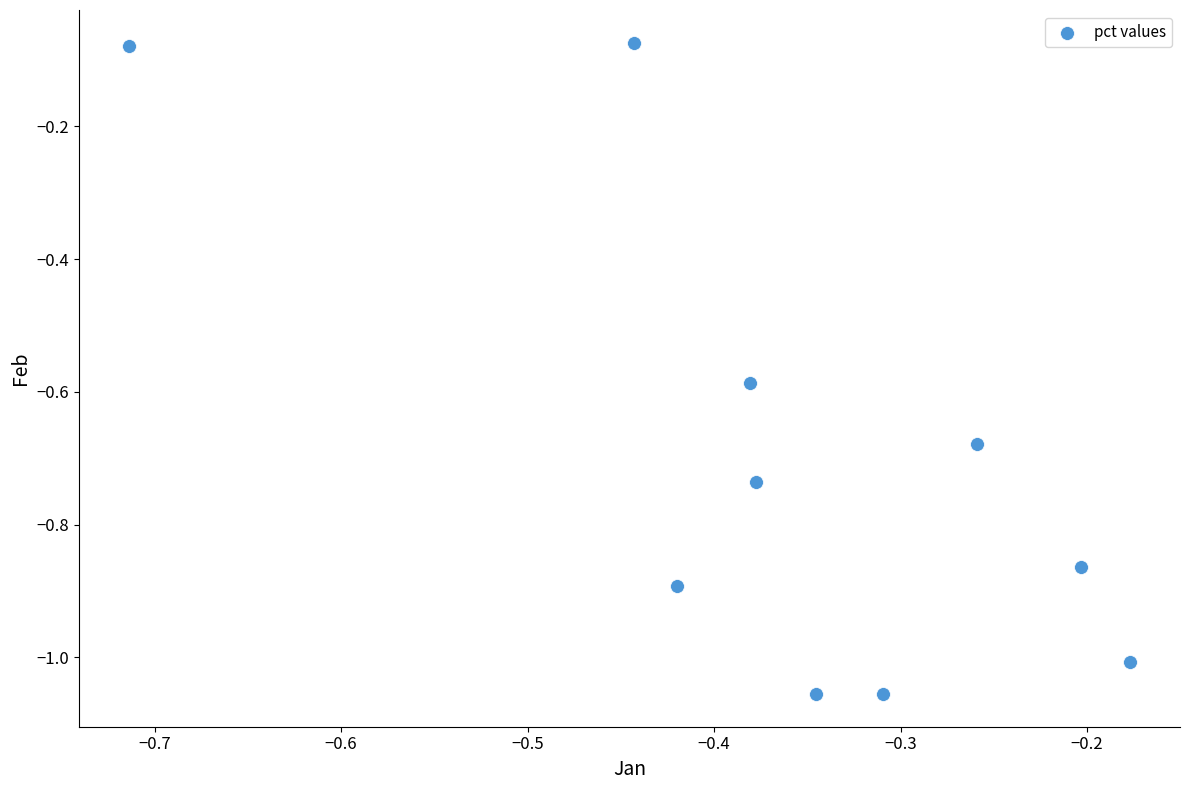

What is the average X value?

-0.4